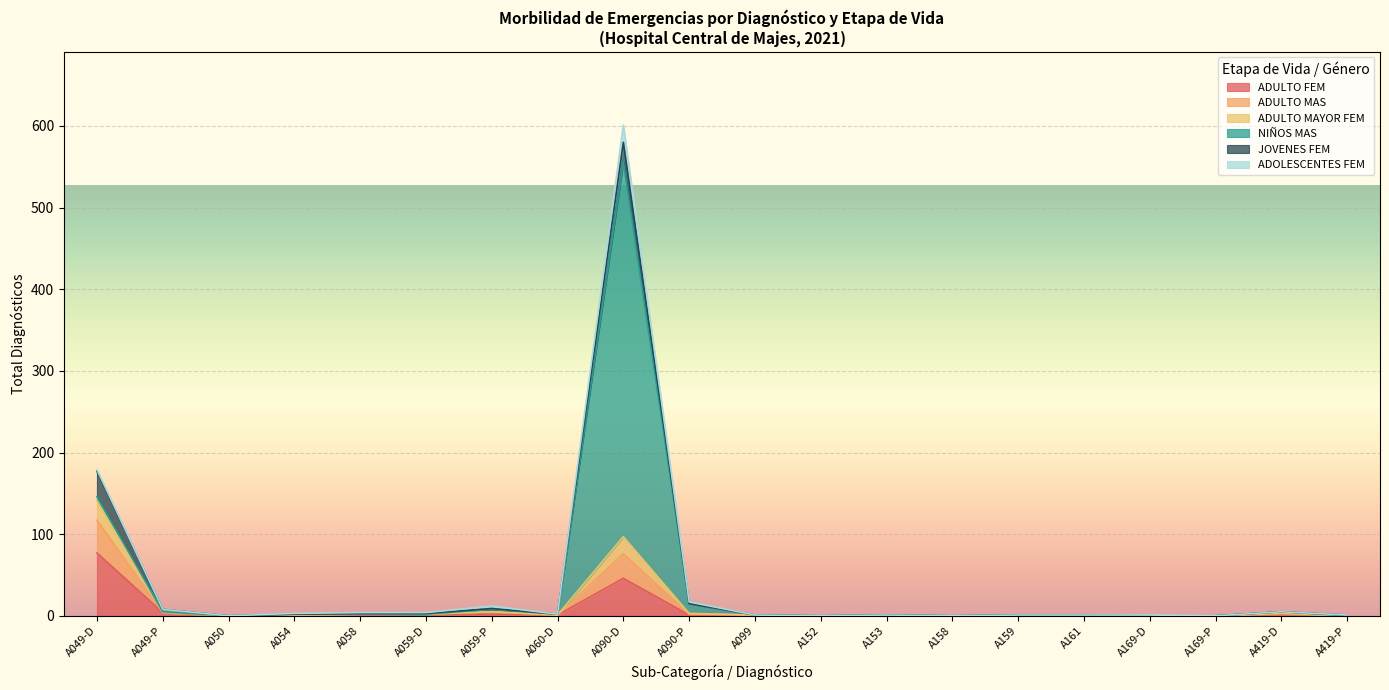

Where is the first local maximum for ADULTO MAYOR FEM?

A059-P